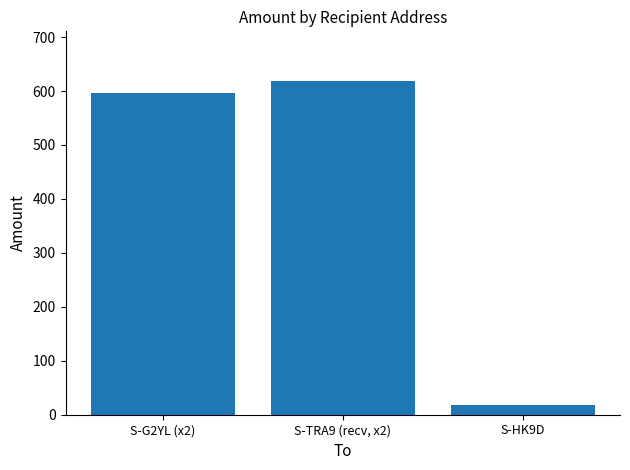

How many distinct data groups are displayed?

1